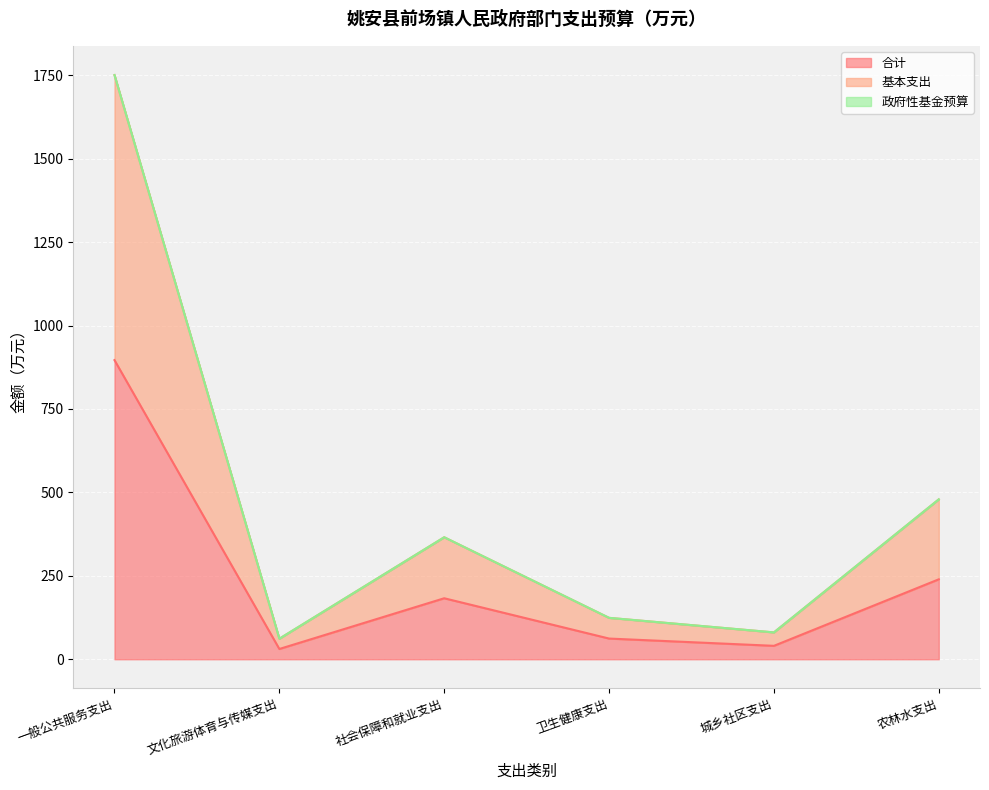

What is the difference between the 合计 values at 城乡社区支出 and 卫生健康支出?

21.8